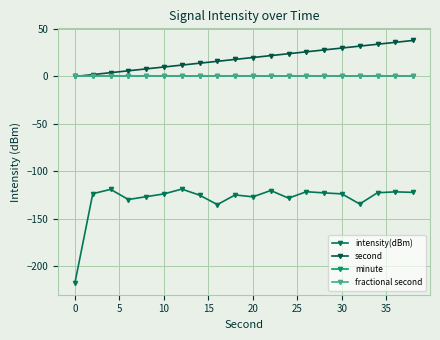

Which series has the largest total across all categories?

second